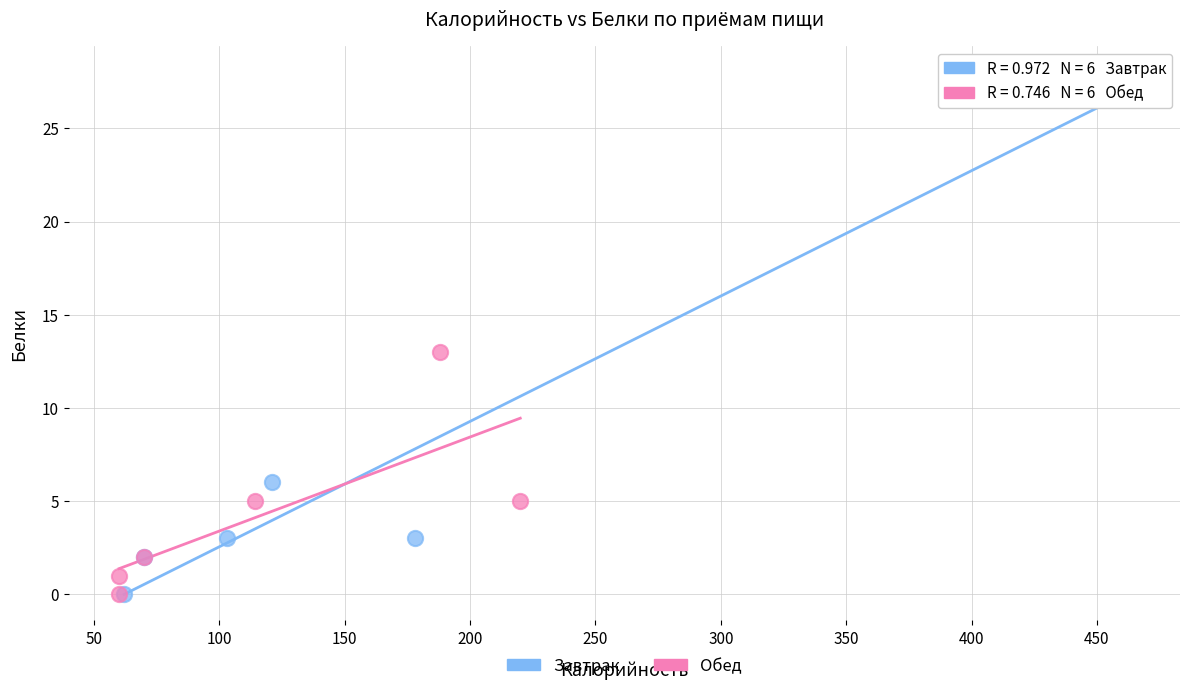

Which series has the largest Y range (max minus min)?

Завтрак